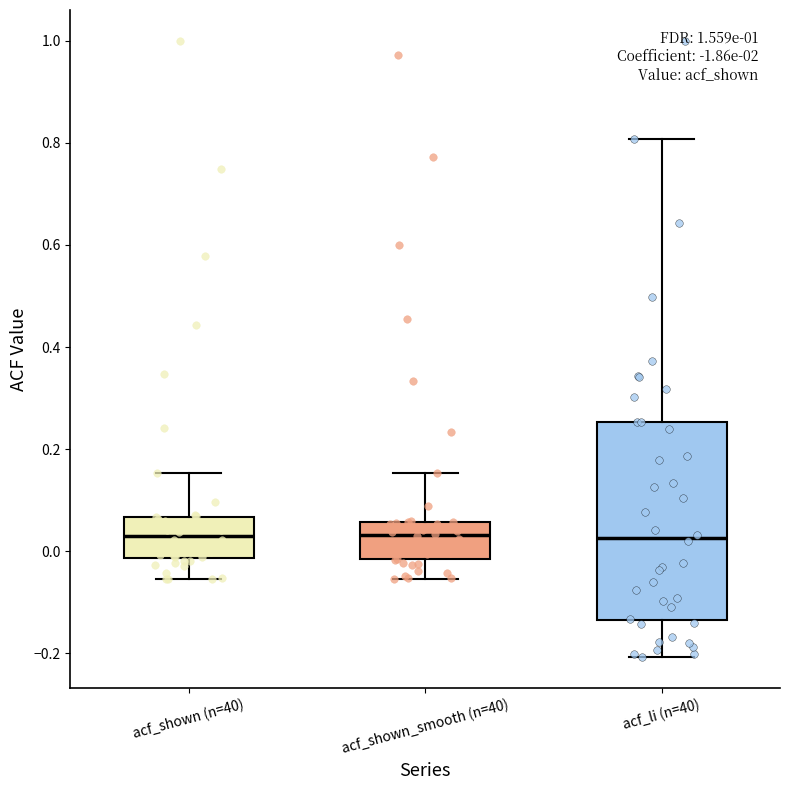

Which box is the tallest, from its lower edge to its upper edge?

acf_li (n=40)